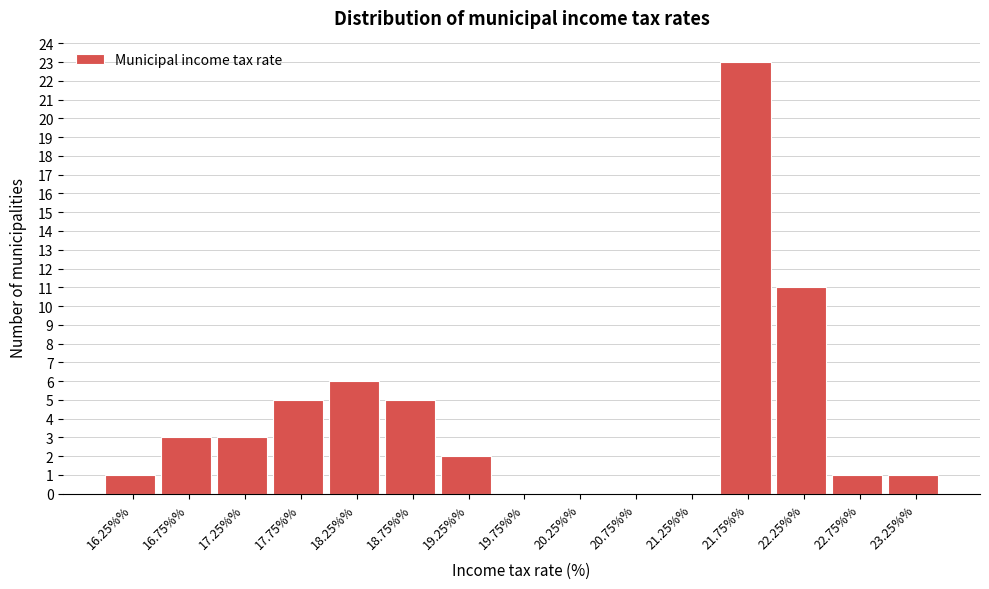

Reading left to right, what are all the values shown in this chart?

16.25%%=1	16.75%%=3	17.25%%=3	17.75%%=5	18.25%%=6	18.75%%=5	19.25%%=2	19.75%%=0	20.25%%=0	20.75%%=0	21.25%%=0	21.75%%=23	22.25%%=11	22.75%%=1	23.25%%=1